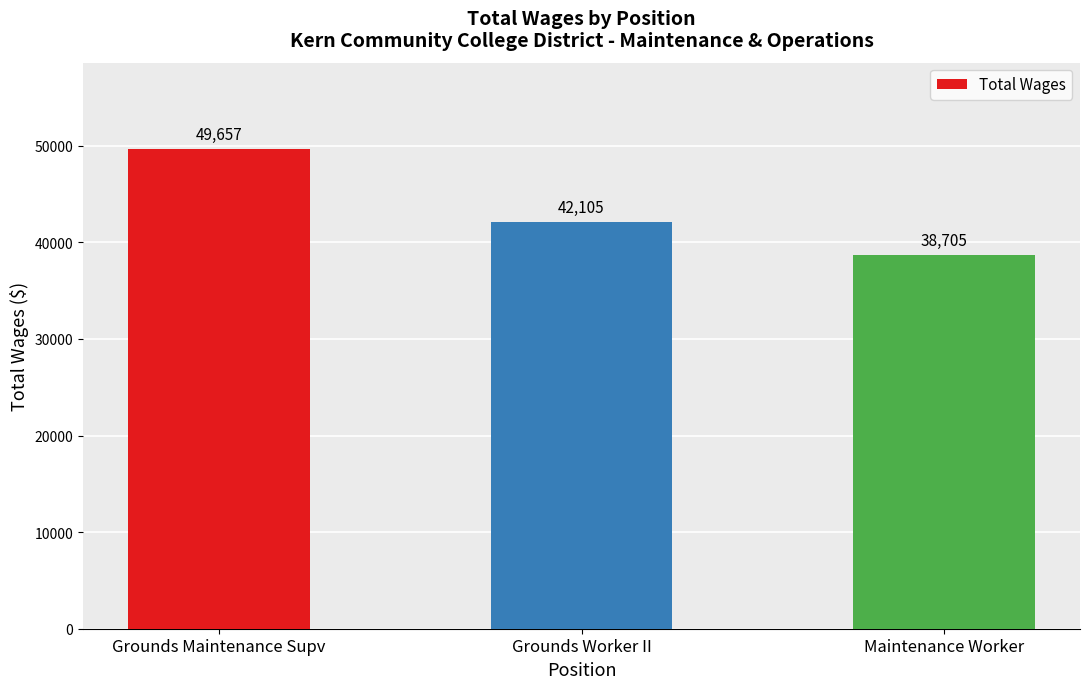

Which category has the highest value across all series?

Grounds Maintenance Supv